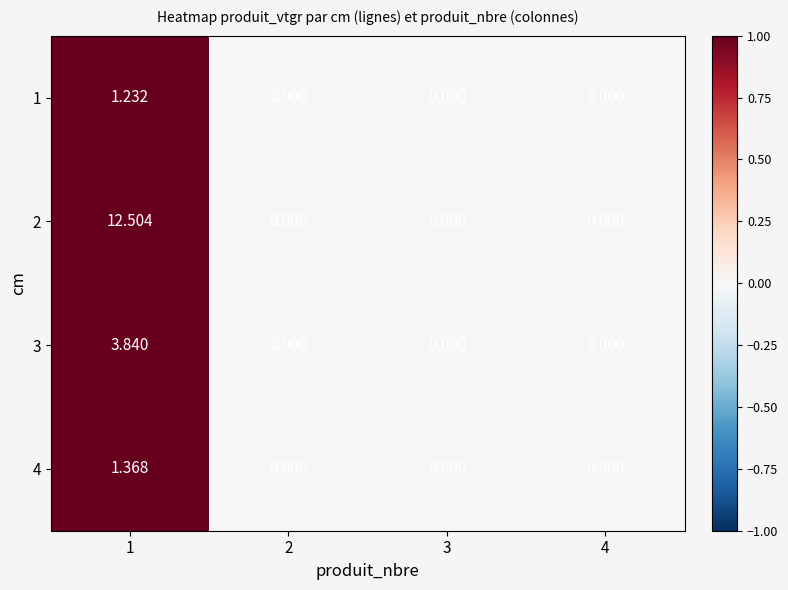

How many values in 3 are above zero?

1